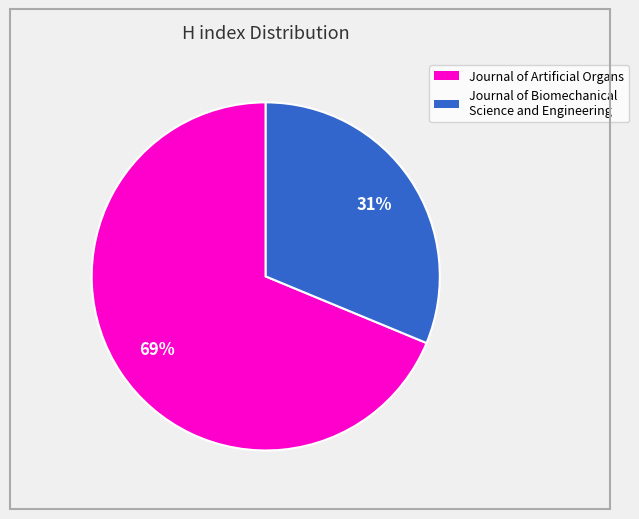

To the nearest percent, what is the combined percentage of Journal of Biomechanical Science and Engineering and Journal of Artificial Organs?

100%